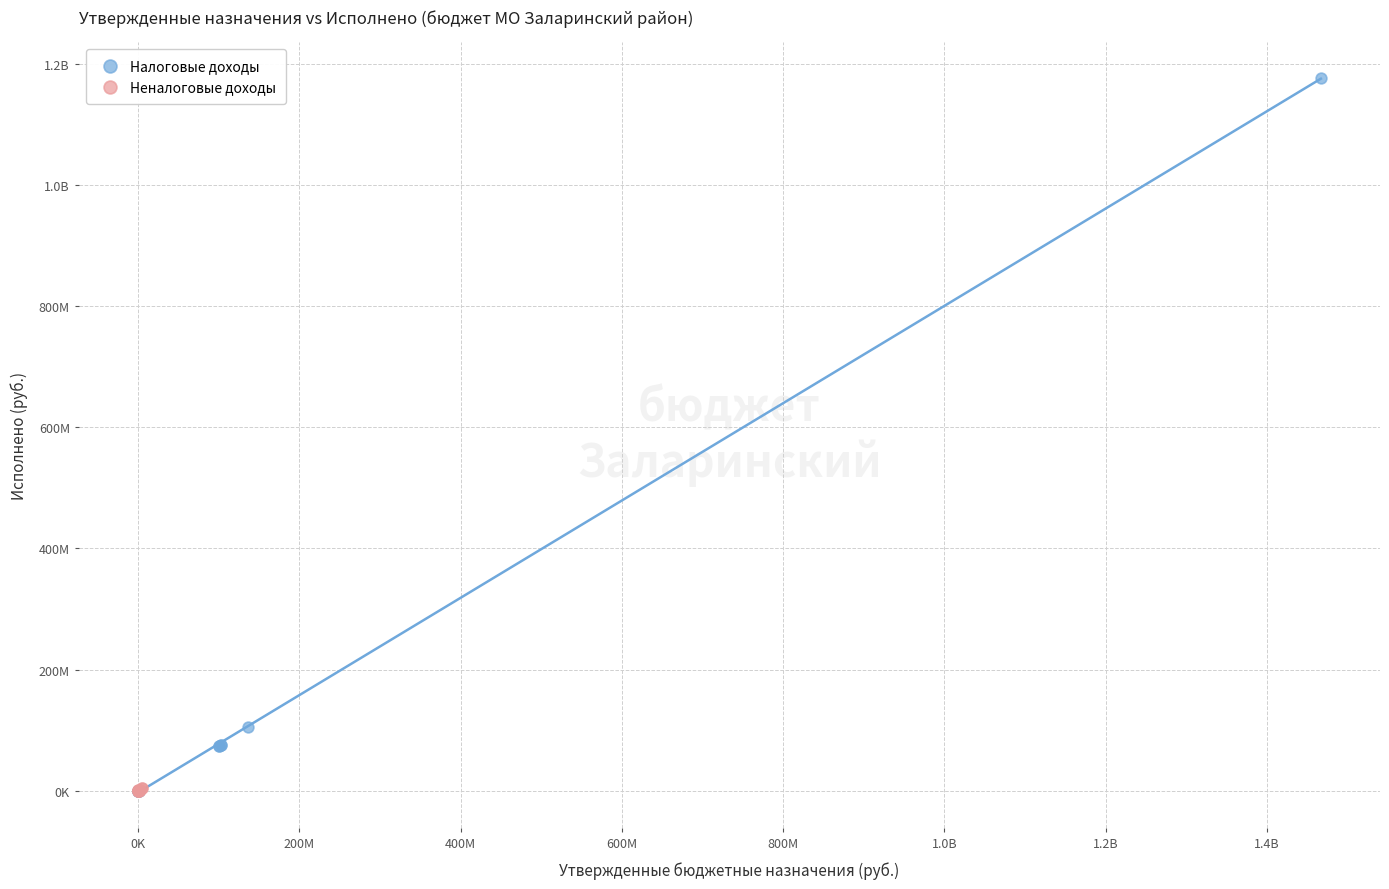

What are all the series names shown in the legend?

Налоговые доходы, Неналоговые доходы